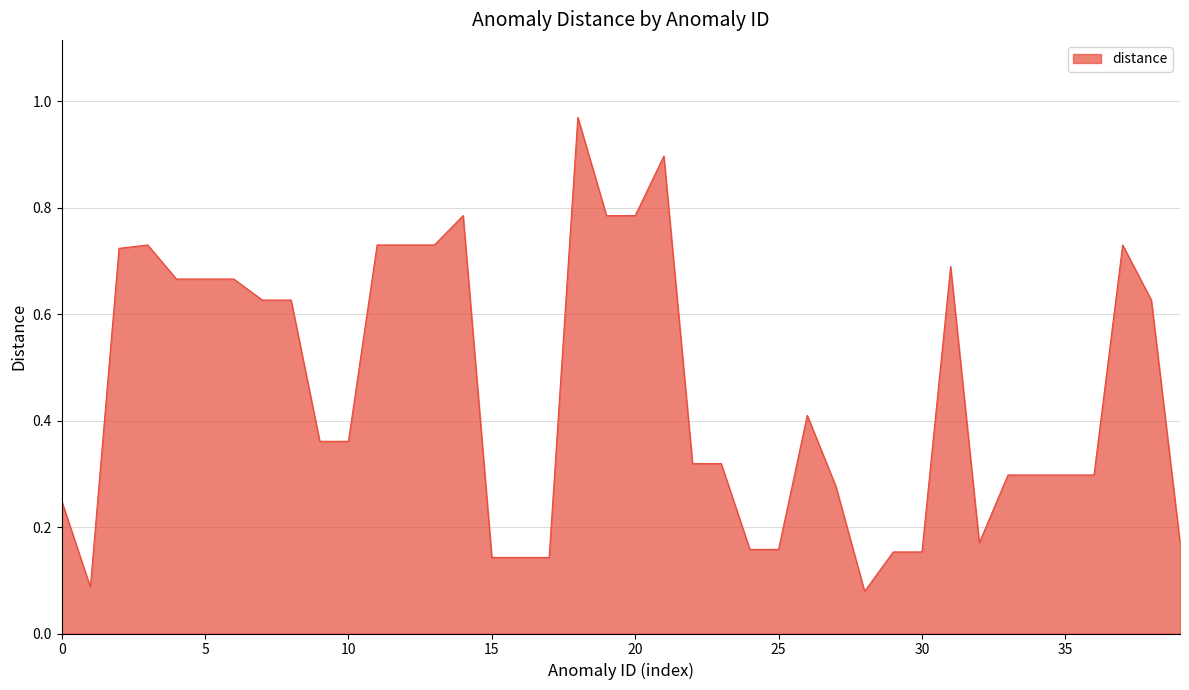

What is the difference between the maximum and minimum values?

0.9